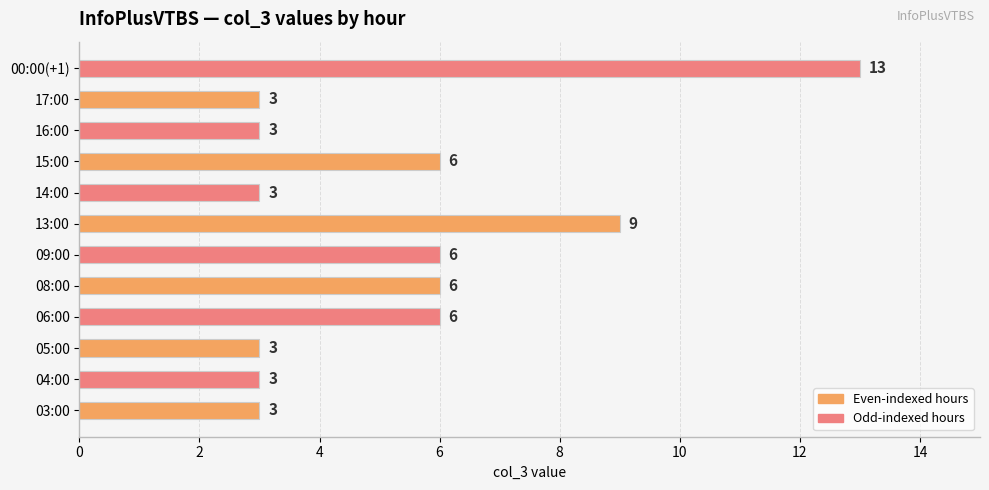

True or false: the data shows 5 at 17:00.

False